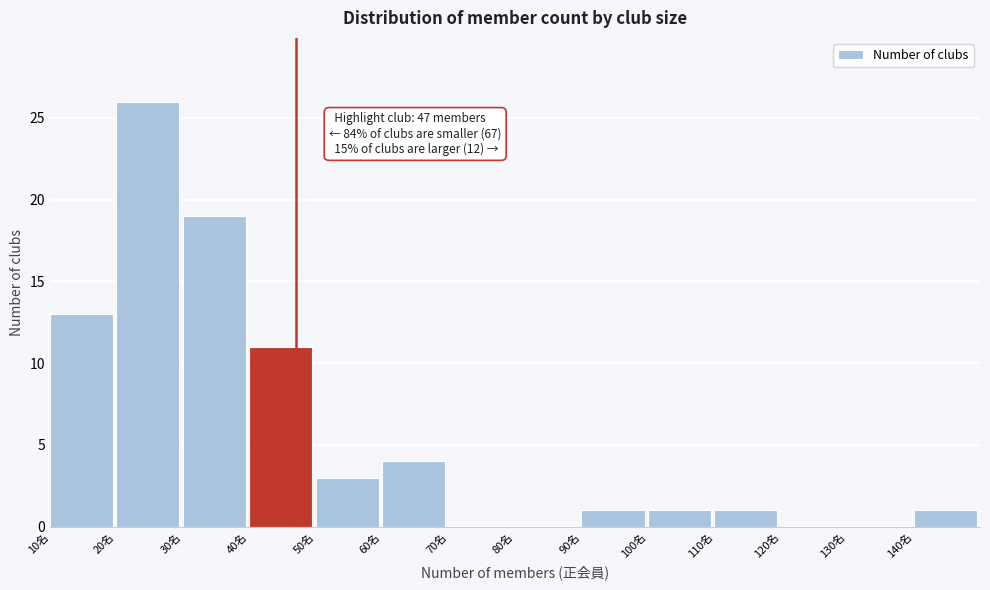

Over which range of the x-axis is the bar tallest?

20 to 30